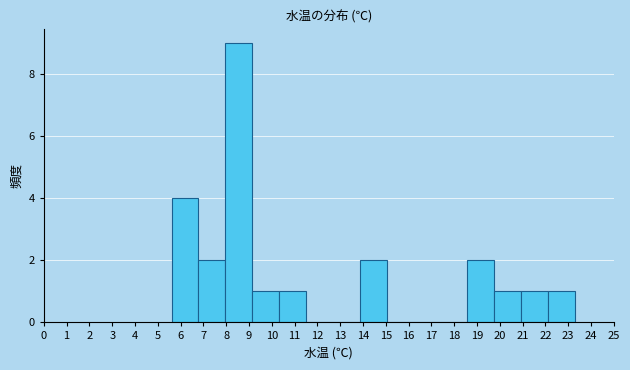

Reading left to right, list every bar in this chart as the range it spans on the x-axis followed by its height. Neither the bar edges nor the heights are printed on the chart, so give them approximately, as read against the axes.

5.60 to 6.78: 4
6.78 to 7.96: 2
7.96 to 9.14: 9
9.14 to 10.32: 1
10.32 to 11.50: 1
11.50 to 12.68: 0
12.68 to 13.86: 0
13.86 to 15.04: 2
15.04 to 16.22: 0
16.22 to 17.40: 0
17.40 to 18.58: 0
18.58 to 19.76: 2
19.76 to 20.94: 1
20.94 to 22.12: 1
22.12 to 23.30: 1